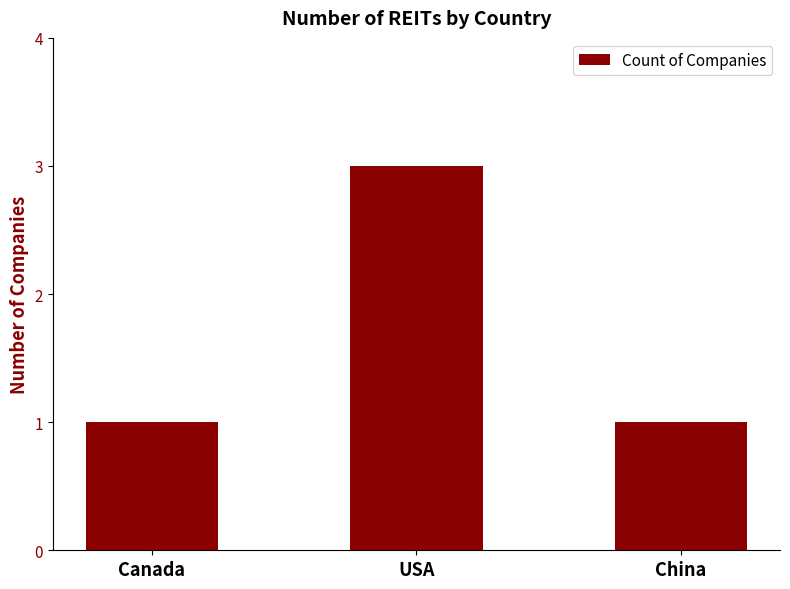

The value at USA is 3. True or false?

True